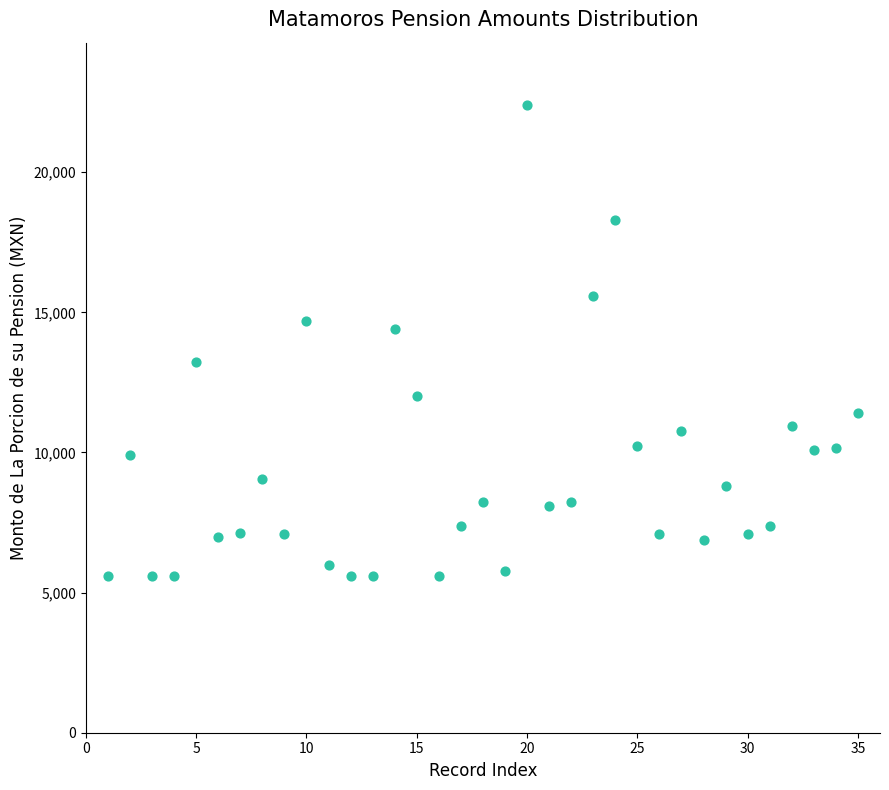

What is the range of X values (max minus min)?

34.0